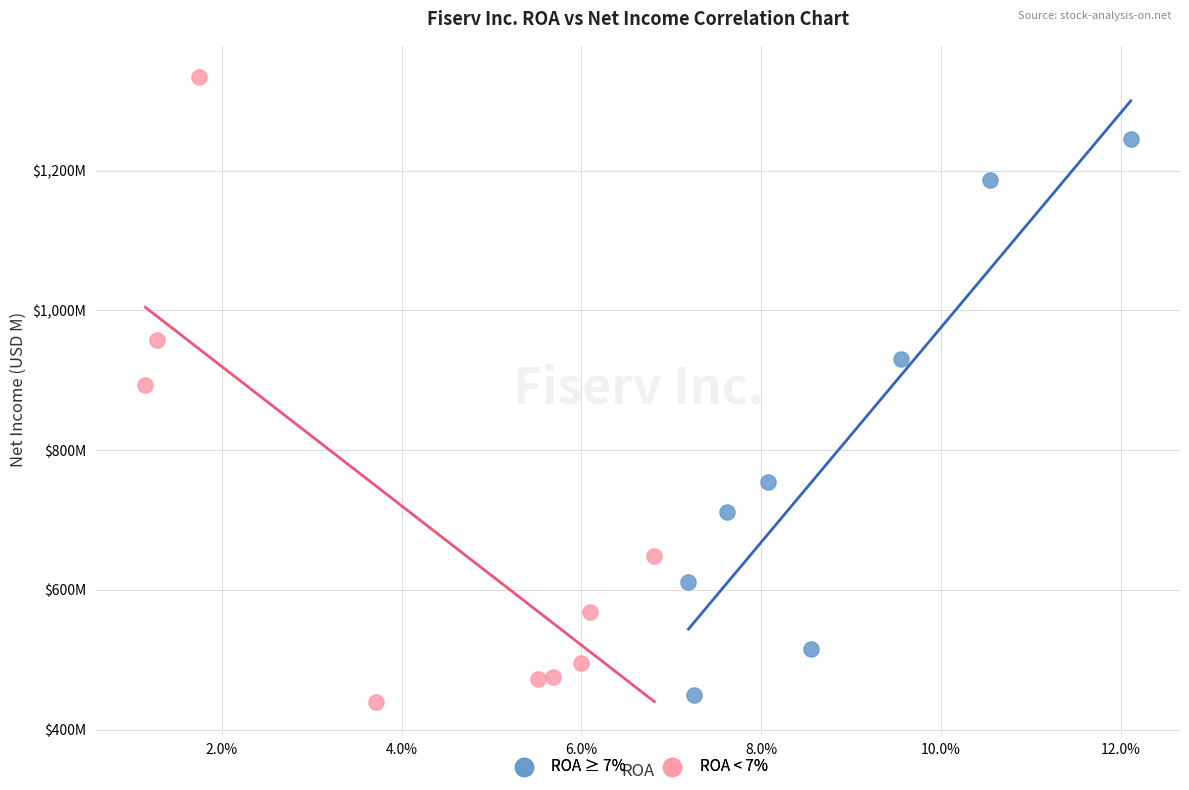

Which series has the widest spread of Y values?

ROA < 7%